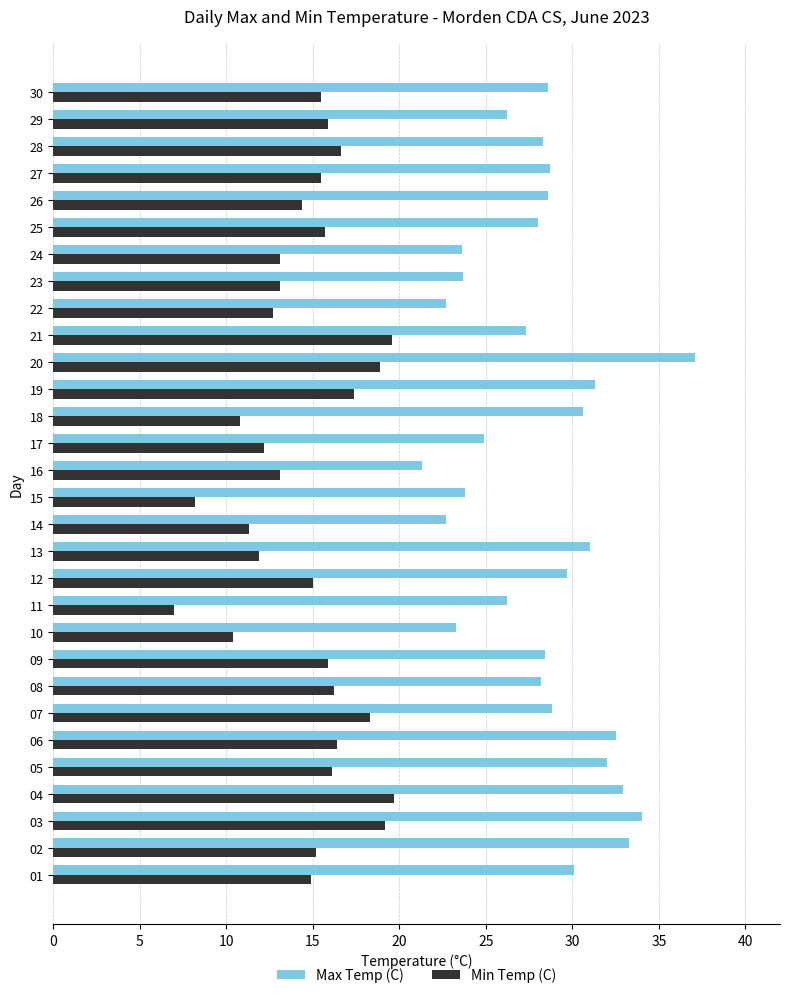

The value of Max Temp (C) at 10 is 15.1. True or false?

False